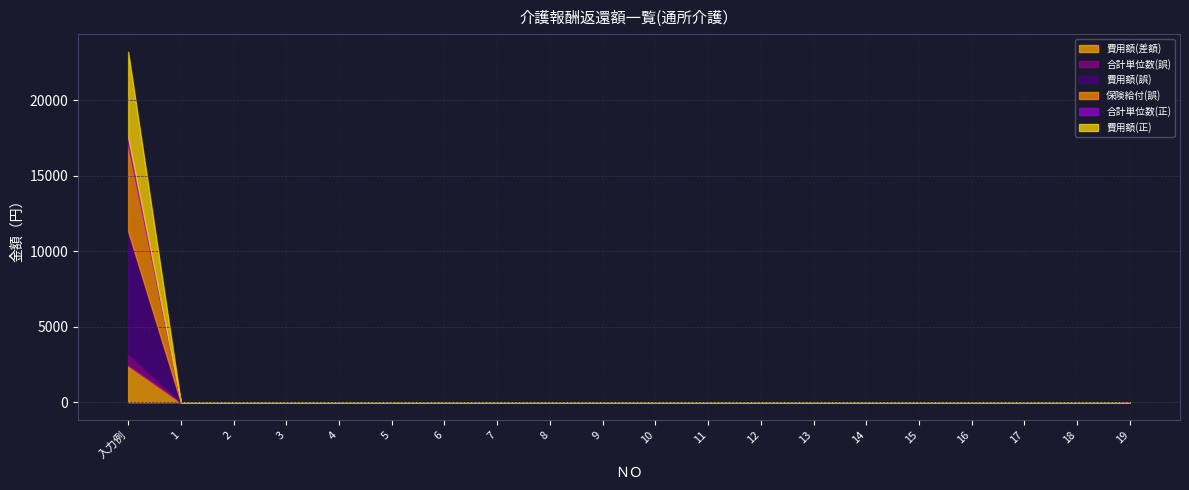

What are all the series names shown in the legend?

費用額(差額), 合計単位数(誤), 費用額(誤), 保険給付(誤), 合計単位数(正), 費用額(正)